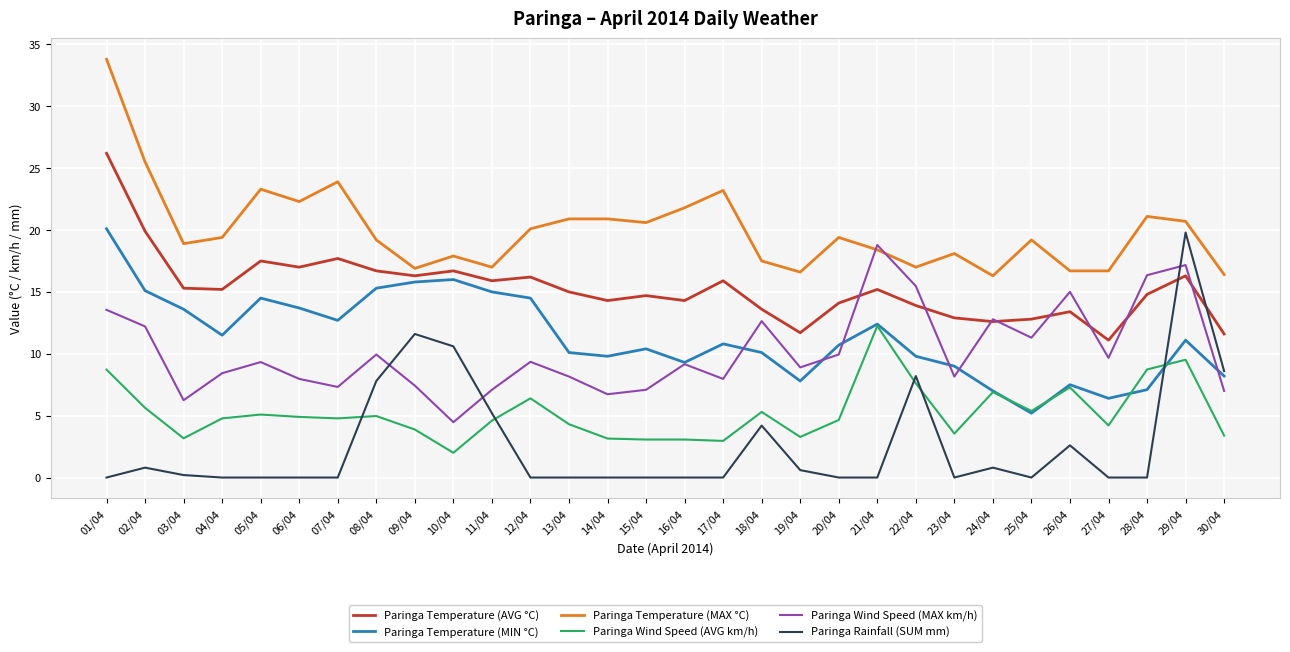

True or false: Paringa Wind Speed (AVG km/h) and Paringa Temperature (MIN °C) cross at least once.

True